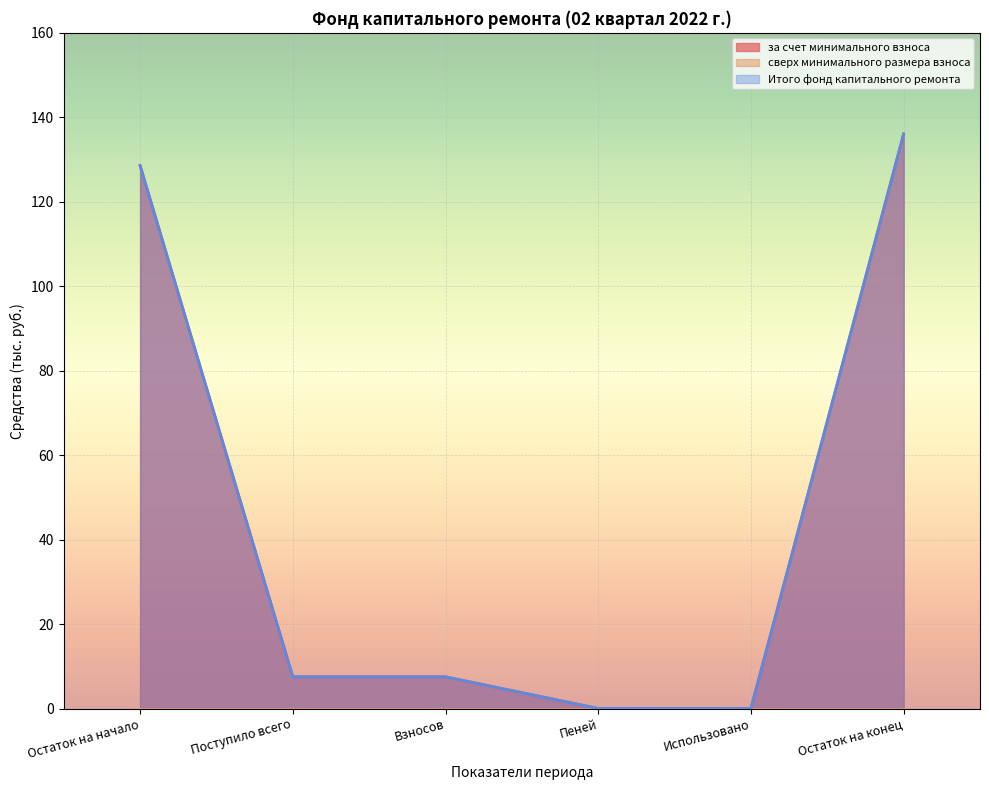

At which category is the sum across all series the highest?

Остаток на конец